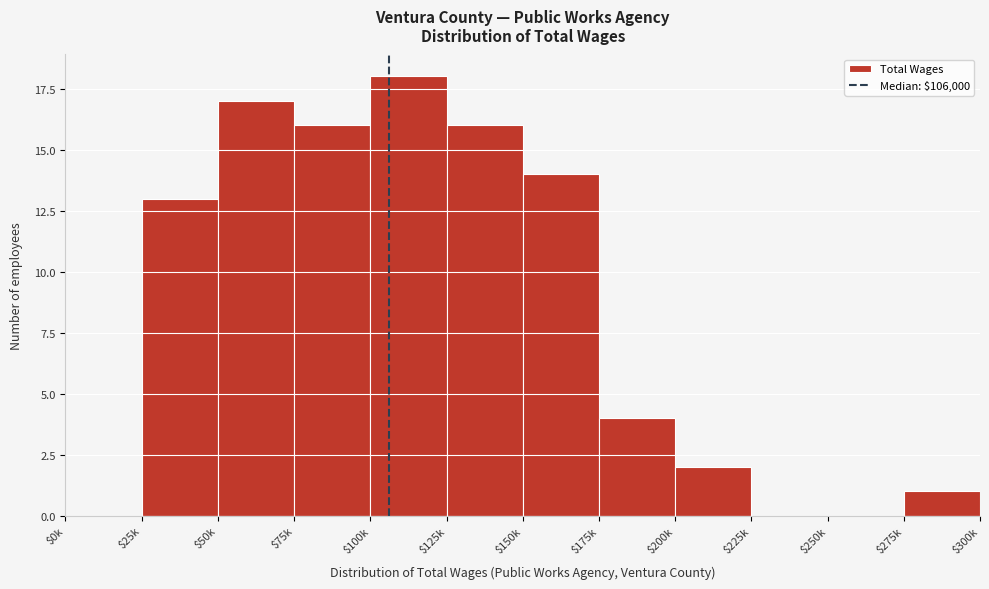

What is the greatest value displayed?

18